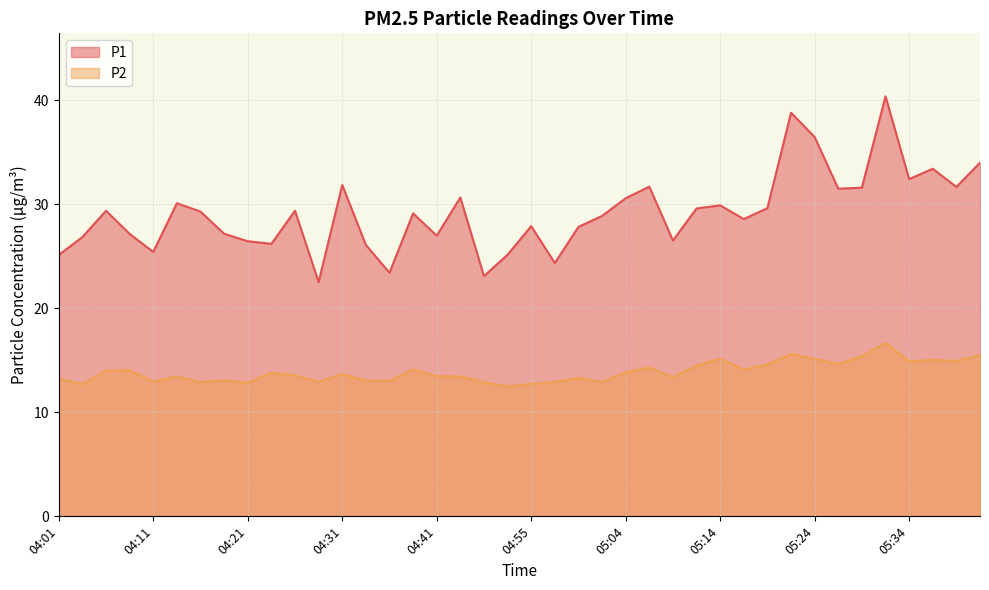

What is the maximum value shown in the chart?

40.4